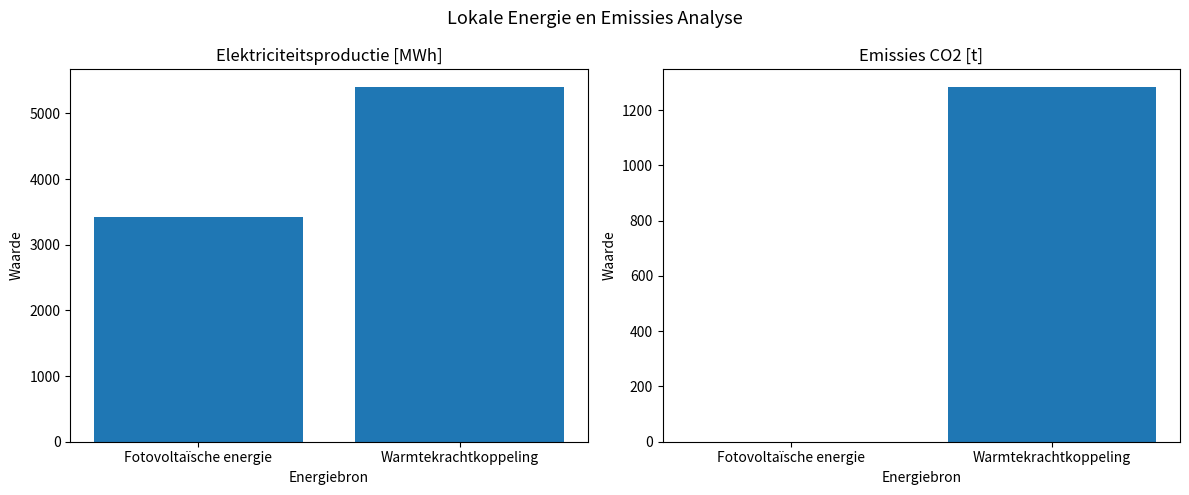

How many data points does each series have?

2